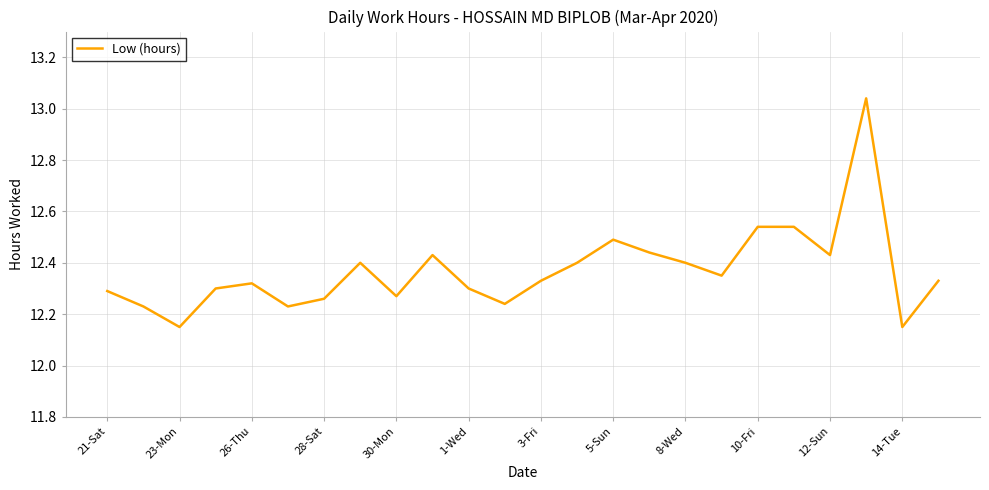

What is the maximum value shown in the chart?

13.0